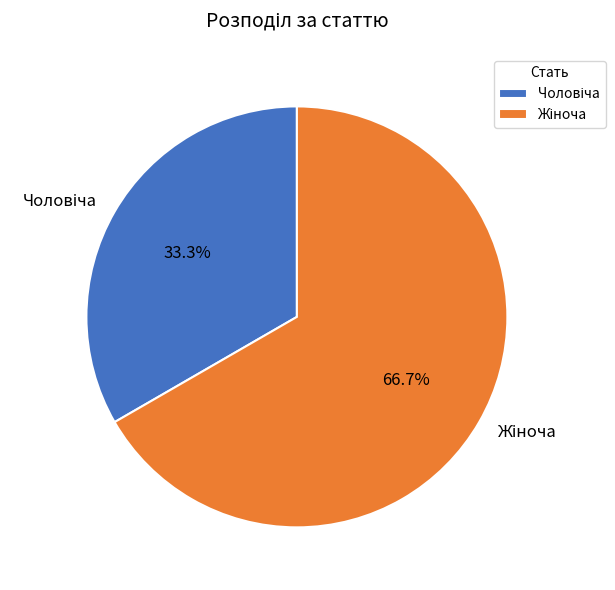

Does any single category account for the majority?

Yes